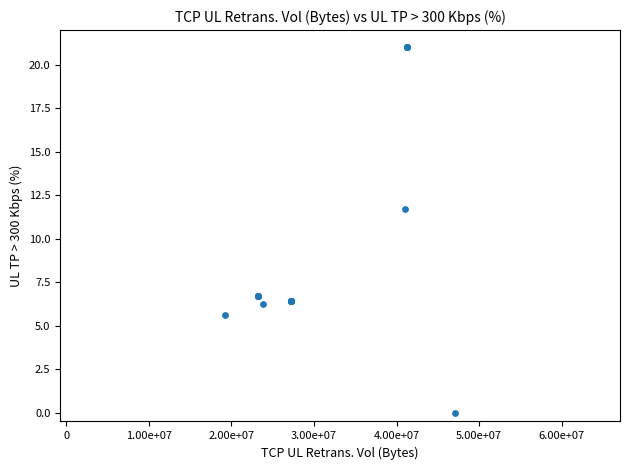

What Y value in the scatter plot is closest to 10?

11.7